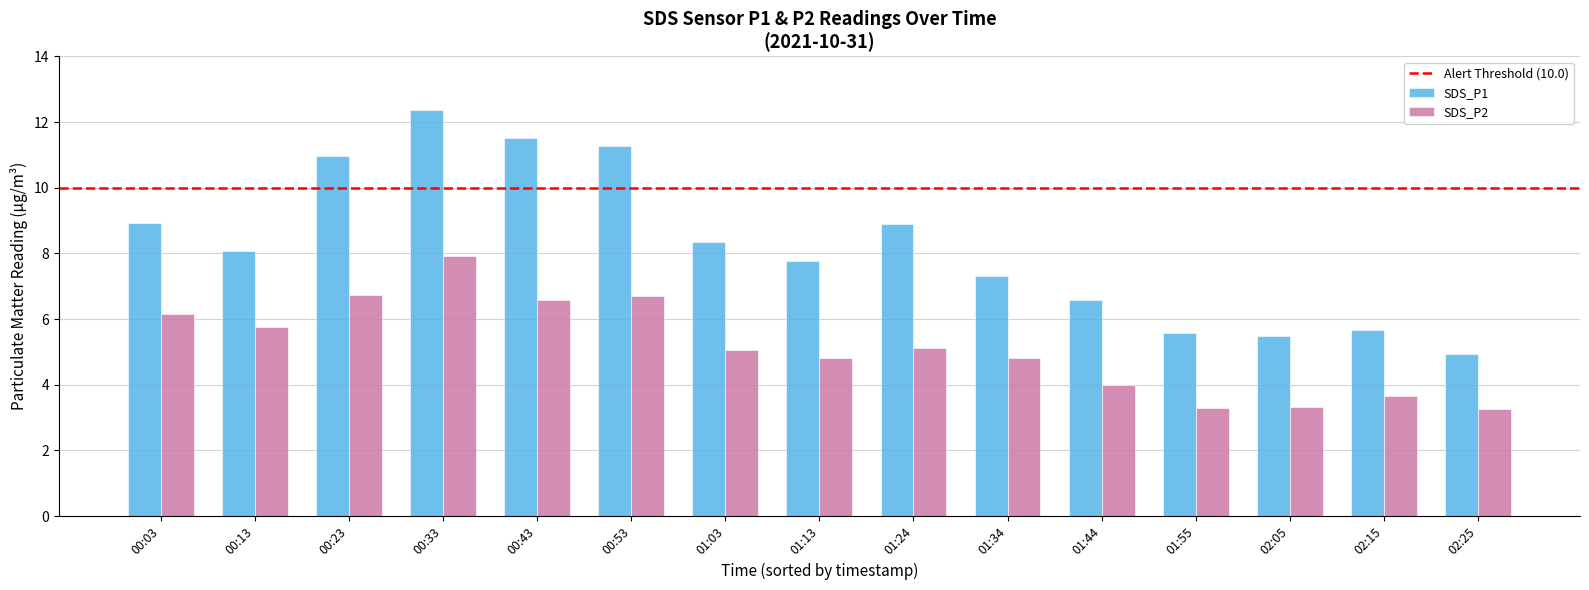

What is the difference between the second highest and minimum values in the SDS_P2 series?

3.5